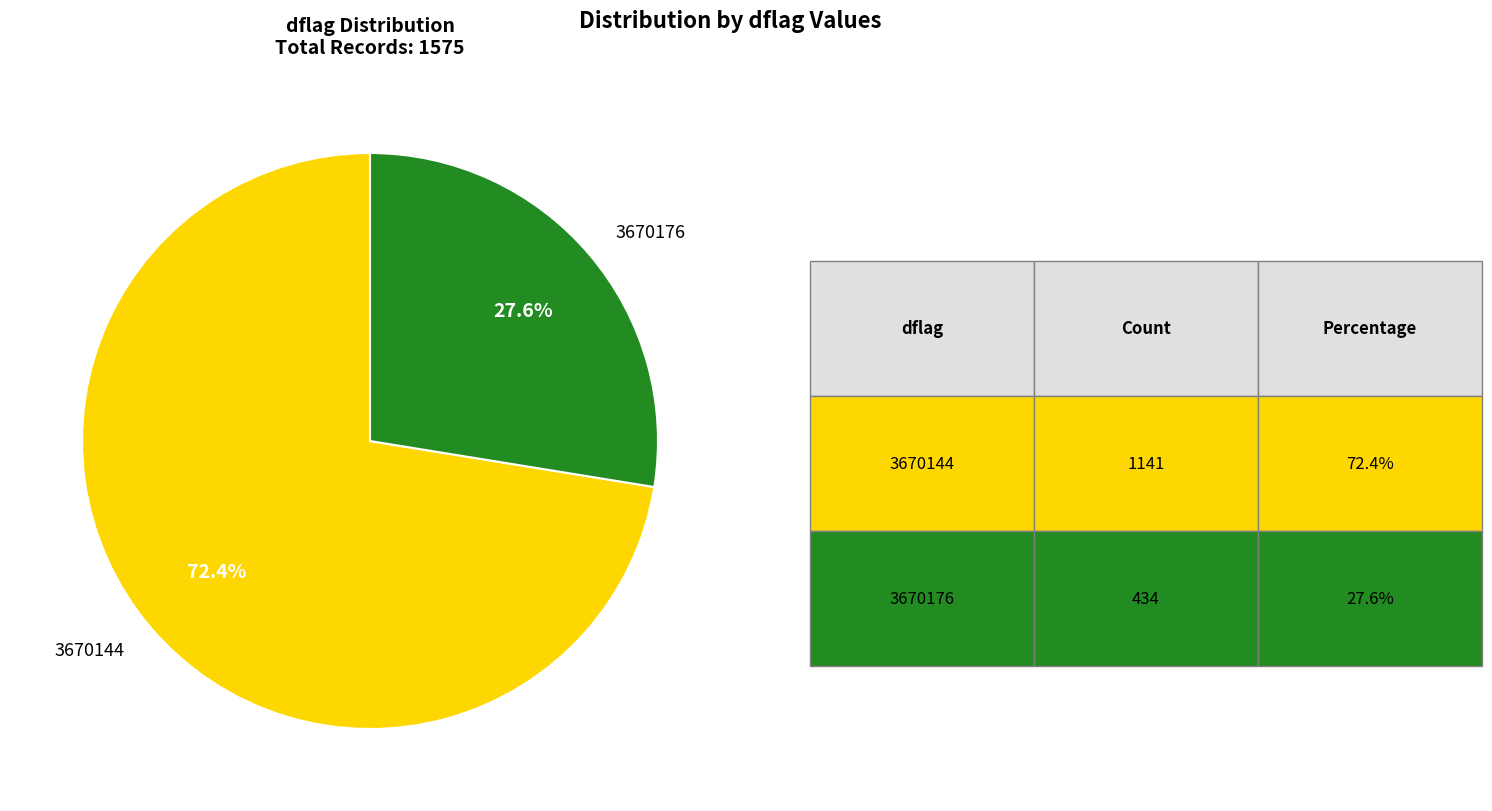

Which slice is the largest?

3670144